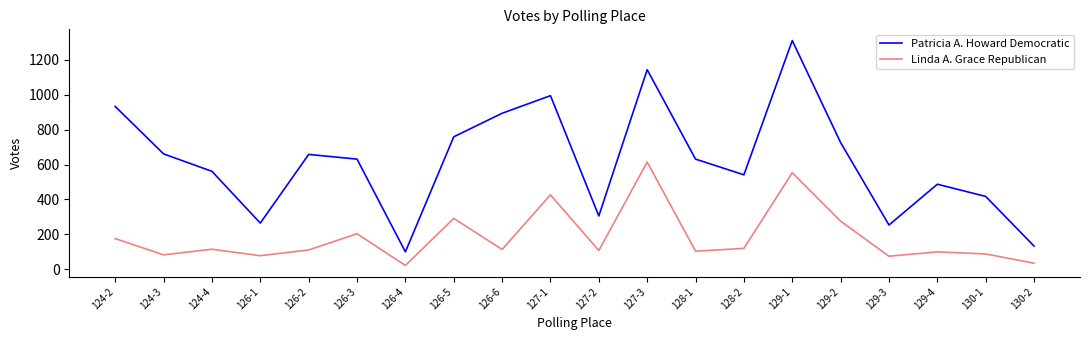

Which series has the largest total across all categories?

Patricia A. Howard Democratic